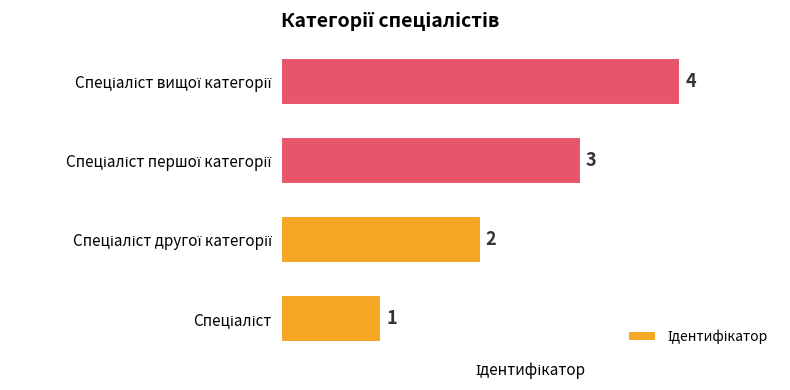

What is the sum of all values?

10